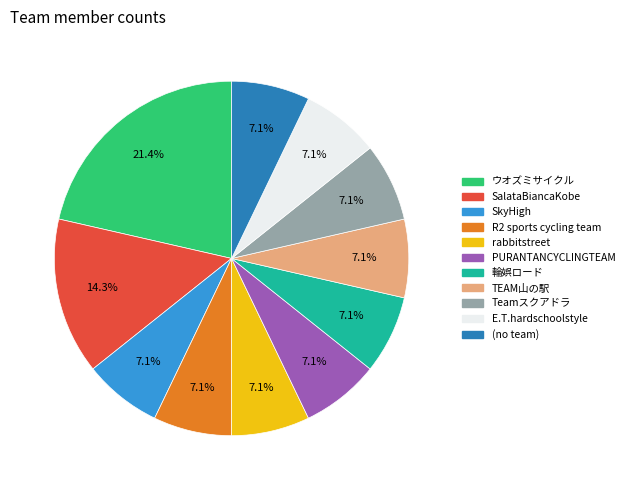

Approximately how many times larger is the value at E.T.hardschoolstyle compared to ウオズミサイクル?

0.3